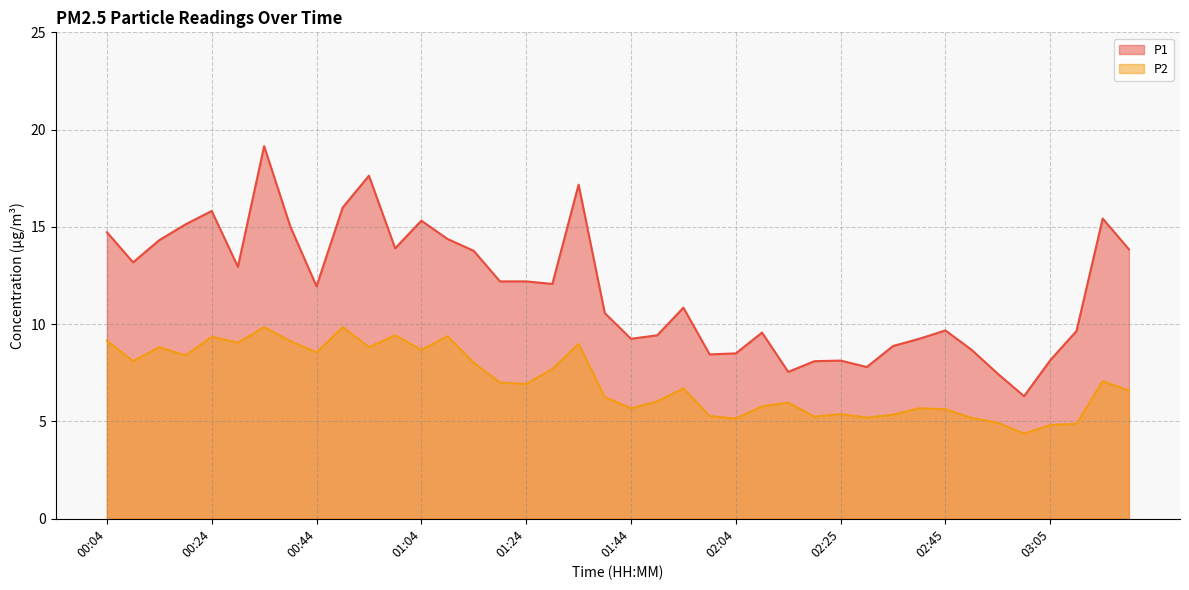

Reading right to left, extract all data points from this chart.

P1: 13.8	15.4	9.7	8.2	6.3	7.5	8.7	9.7	9.2	8.9	7.8	8.1	8.1	7.5	9.6	8.5	8.4	10.8	9.4	9.2	10.6	17.2	12.1	12.2	12.2	13.8	14.4	15.3	13.9	17.6	16.0	11.9	15.0	19.1	12.9	15.8	15.1	14.3	13.2	14.7
P2: 6.6	7.1	4.9	4.8	4.4	4.9	5.2	5.6	5.7	5.3	5.2	5.4	5.2	6.0	5.8	5.2	5.3	6.7	6.0	5.7	6.2	9.0	7.7	6.9	7.0	8.0	9.4	8.7	9.4	8.8	9.8	8.6	9.1	9.8	9.1	9.3	8.4	8.8	8.1	9.2